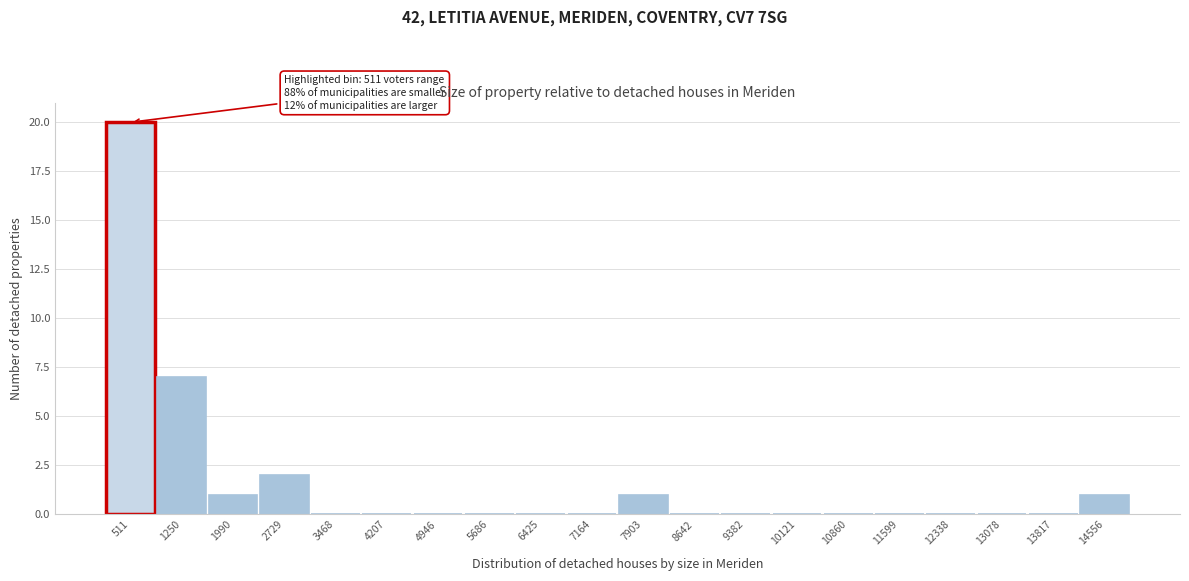

Which range on the x-axis has the tallest bar?

100 to 900